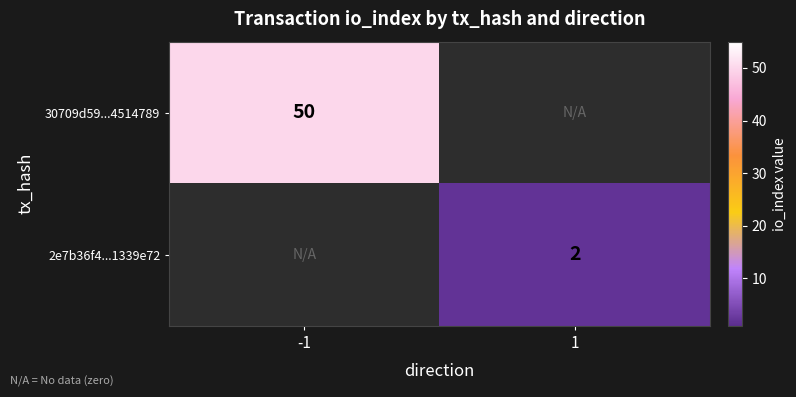

Is it true that 30709d59...4514789 equals 50 at -1?

True